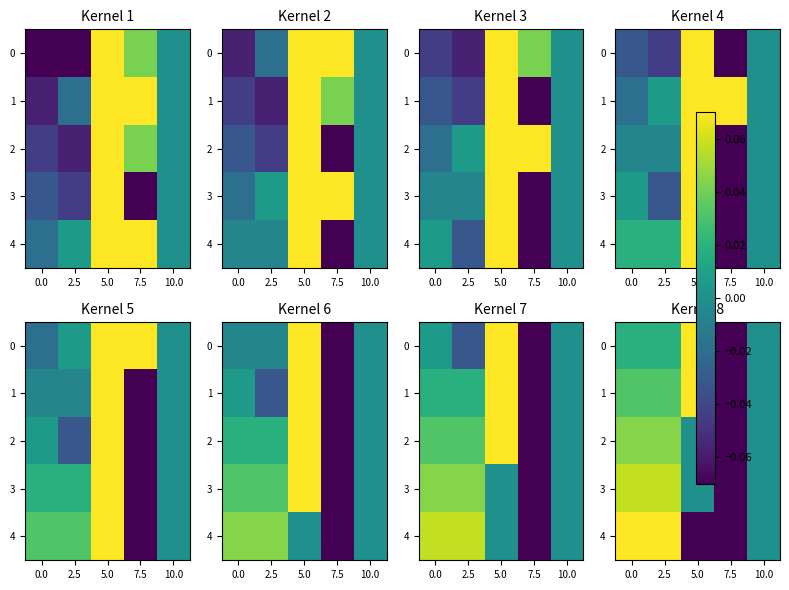

The 4 series shows -0.1 at 7.5. True or false?

True